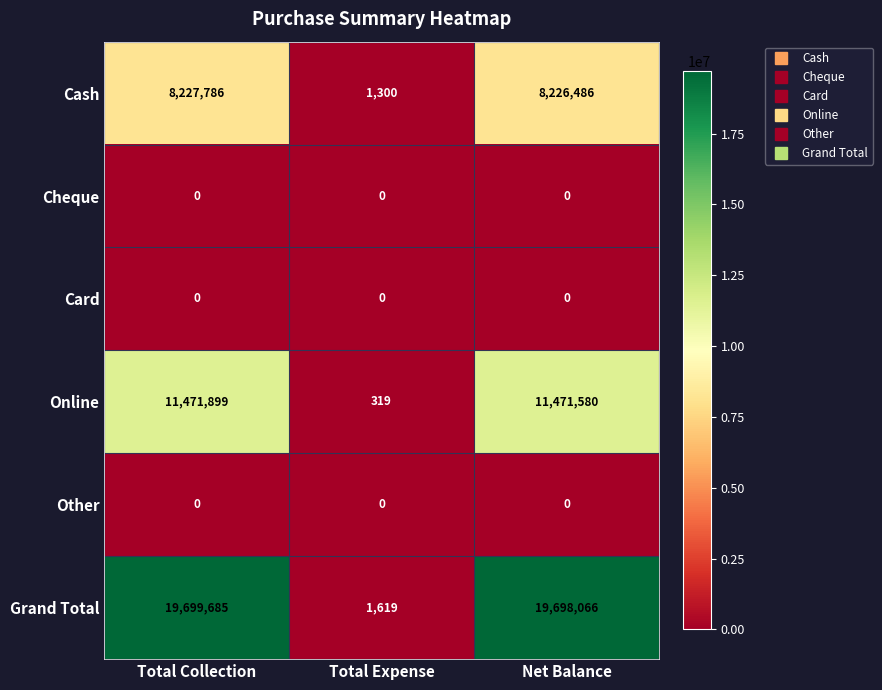

How many series are shown in this chart?

6